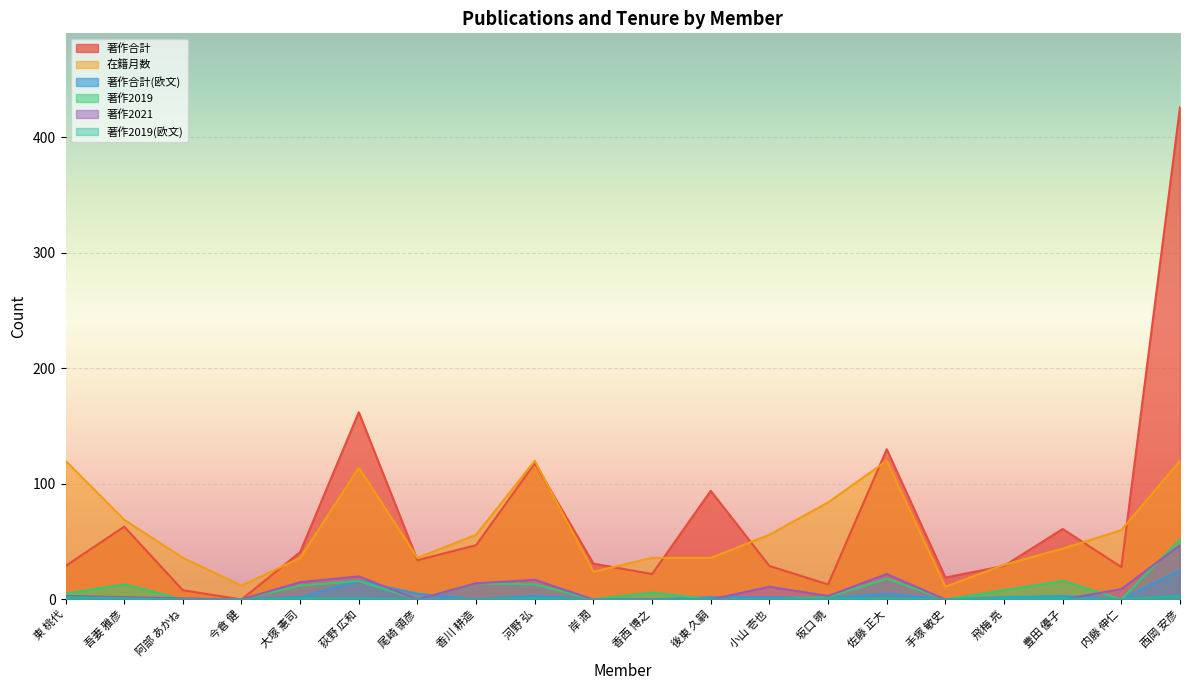

What is the approximate value of 在籍月数 at 荻野 広和?

114